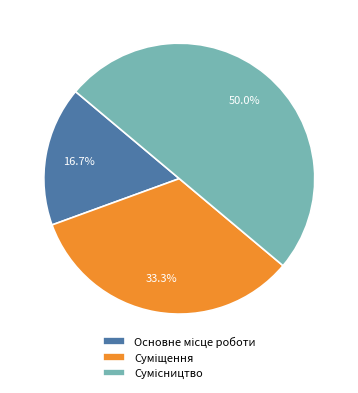

How many segments does this pie chart have?

3